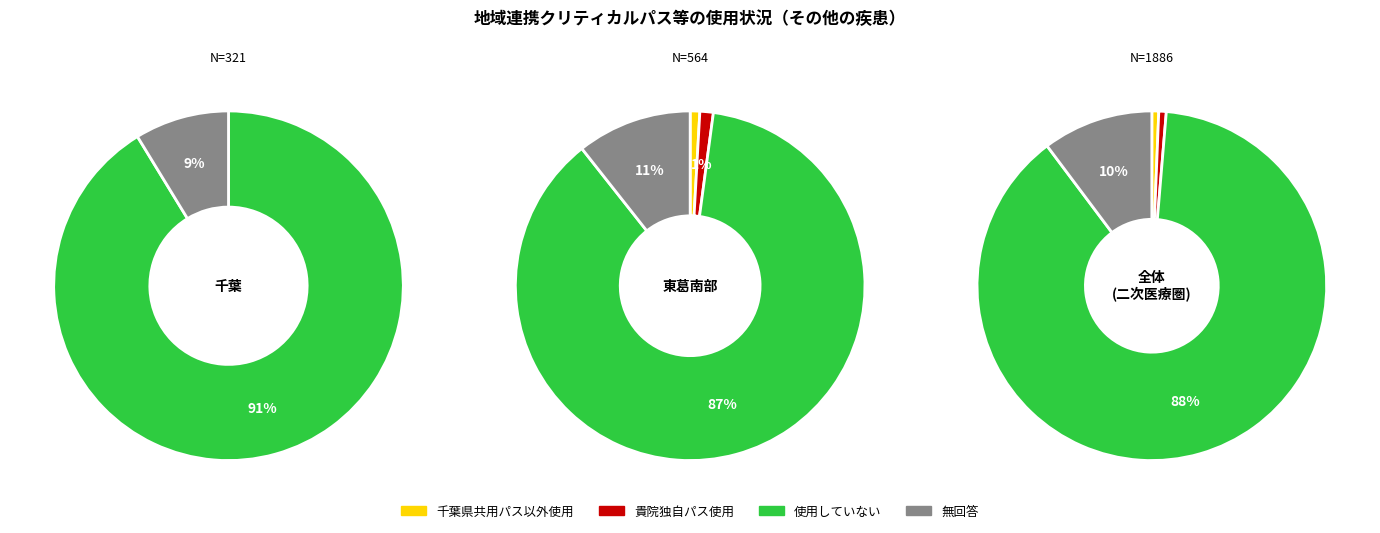

Which slice is the smallest?

千葉県共用パス以外の地域共用のパス等を使用している